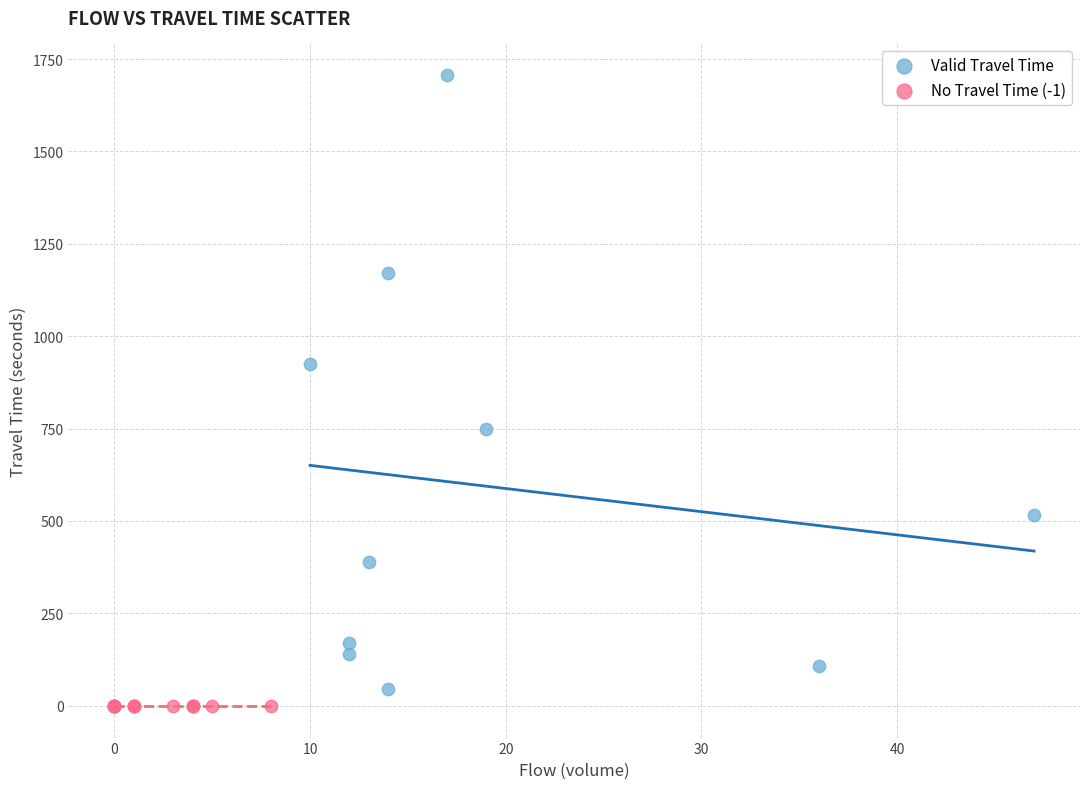

Which series reaches the minimum Y coordinate?

No Travel Time (-1)